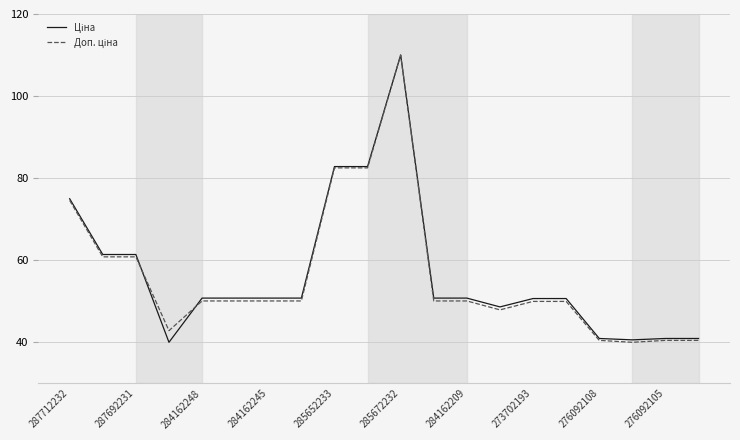

What is the smallest value displayed?

40.0